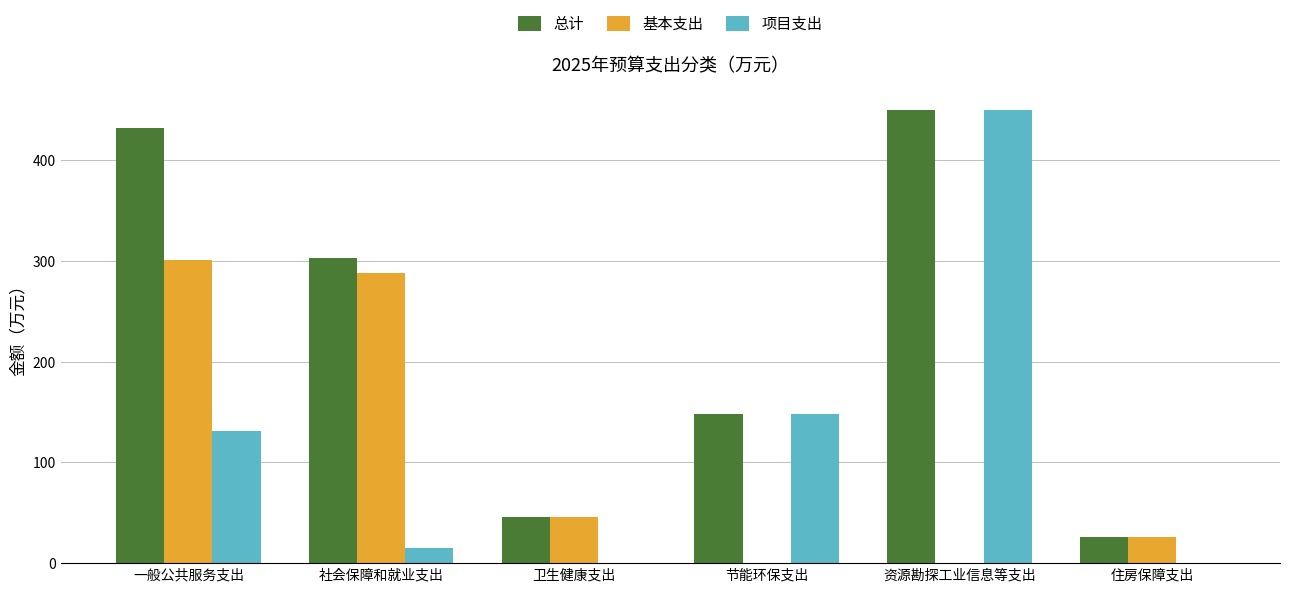

What is the sum of all 项目支出 values?

744.9